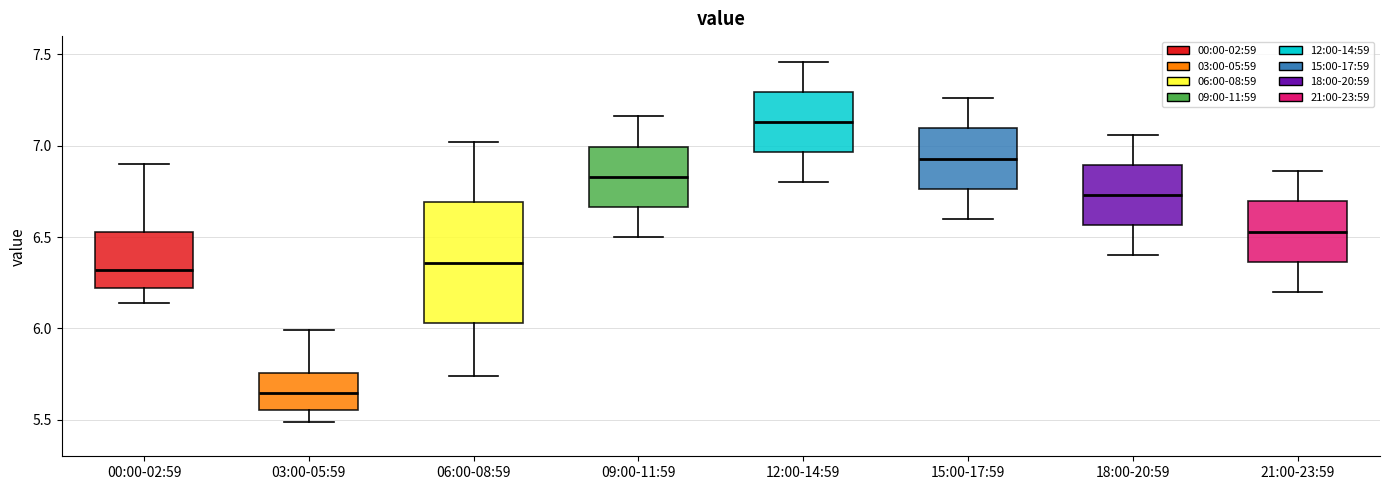

Reading left to right, transcribe this box plot: for each box, give where its median line is, the range the box spans, and where its two whiskers end, as read against the y-axis. The values are not printed on the chart, so give them approximately, as read against the axis.

00:00-02:59: median 6.30, box 6.20 to 6.55, whiskers 6.15 to 6.90
03:00-05:59: median 5.65, box 5.55 to 5.75, whiskers 5.50 to 6.00
06:00-08:59: median 6.35, box 6.05 to 6.70, whiskers 5.75 to 7.00
09:00-11:59: median 6.85, box 6.65 to 7.00, whiskers 6.50 to 7.15
12:00-14:59: median 7.15, box 6.95 to 7.30, whiskers 6.80 to 7.45
15:00-17:59: median 6.95, box 6.75 to 7.10, whiskers 6.60 to 7.25
18:00-20:59: median 6.75, box 6.55 to 6.90, whiskers 6.40 to 7.05
21:00-23:59: median 6.55, box 6.35 to 6.70, whiskers 6.20 to 6.85